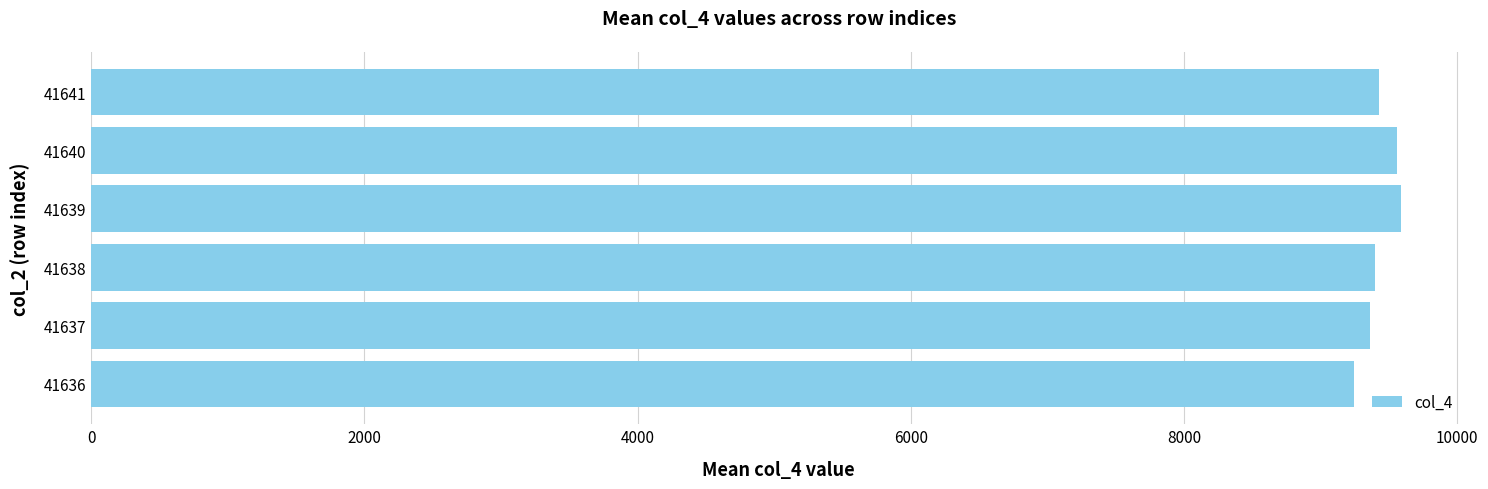

Which has a higher value, 41639 or 41637?

41639